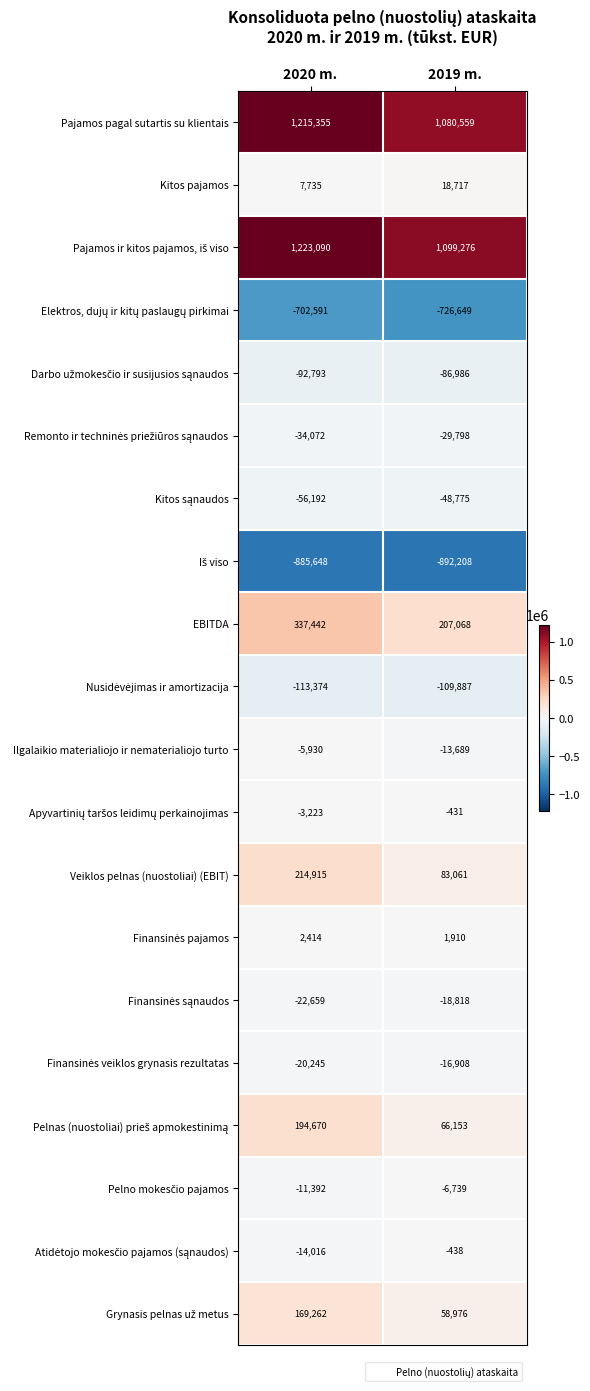

How many categories are shown in the chart?

2